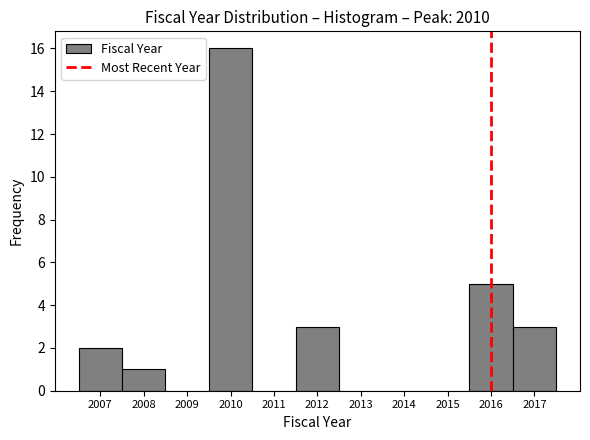

Reading left to right, transcribe this chart: for each bar, give the range it covers on the x-axis and its height. The values are not printed on the chart, so give them approximately, as read against the axis.

2006.5 to 2007.5: 2
2007.5 to 2008.5: 1
2008.5 to 2009.5: 0
2009.5 to 2010.5: 16
2010.5 to 2011.5: 0
2011.5 to 2012.5: 3
2012.5 to 2013.5: 0
2013.5 to 2014.5: 0
2014.5 to 2015.5: 0
2015.5 to 2016.5: 5
2016.5 to 2017.5: 3